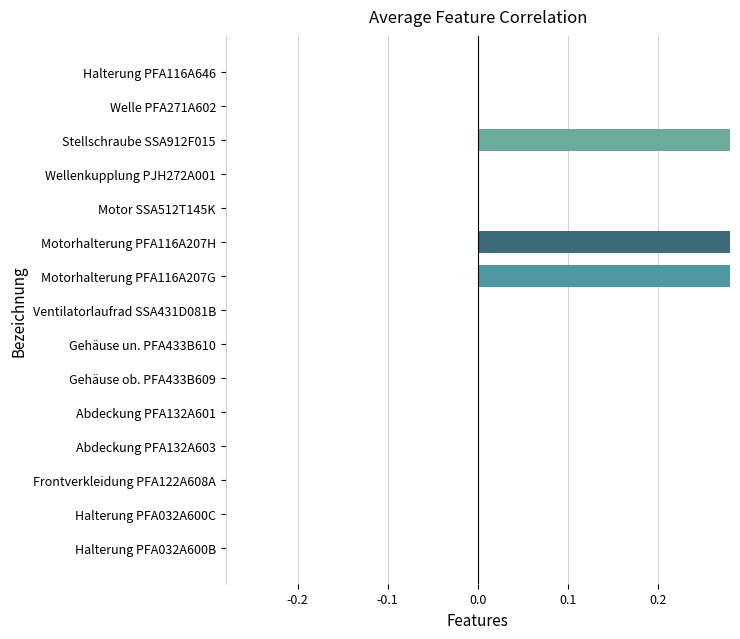

Between Halterung PFA116A646 and Abdeckung PFA132A603, which is larger?

Halterung PFA116A646